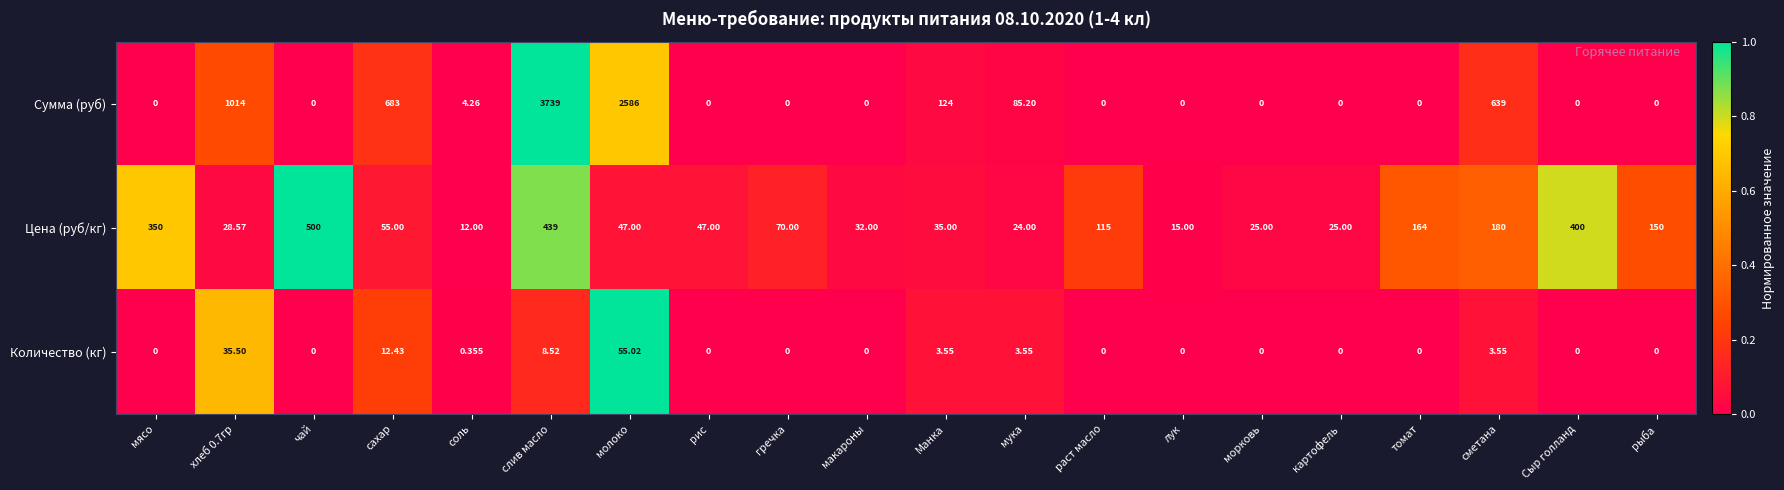

List the series in order of their overall mean, lowest first.

Количество (кг), Цена (руб/кг), Сумма (руб)